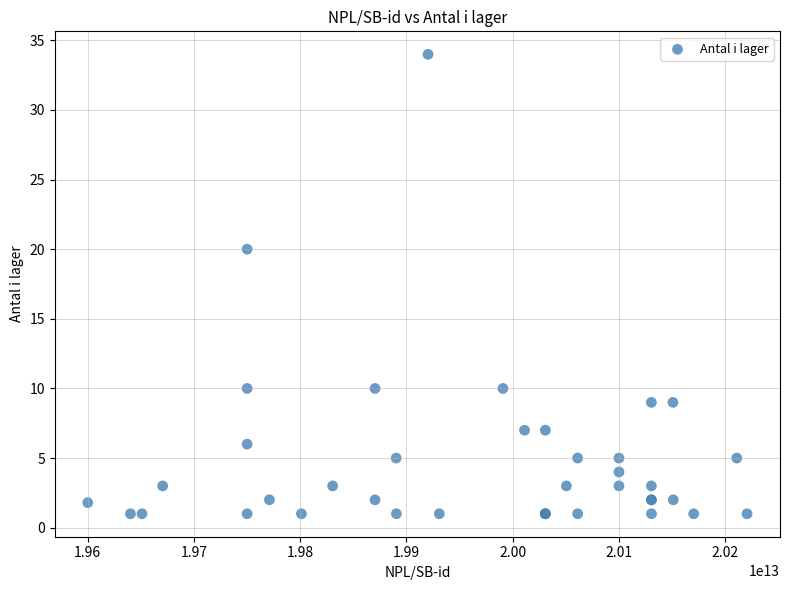

What Y value in the scatter plot is closest to 17?

20.0